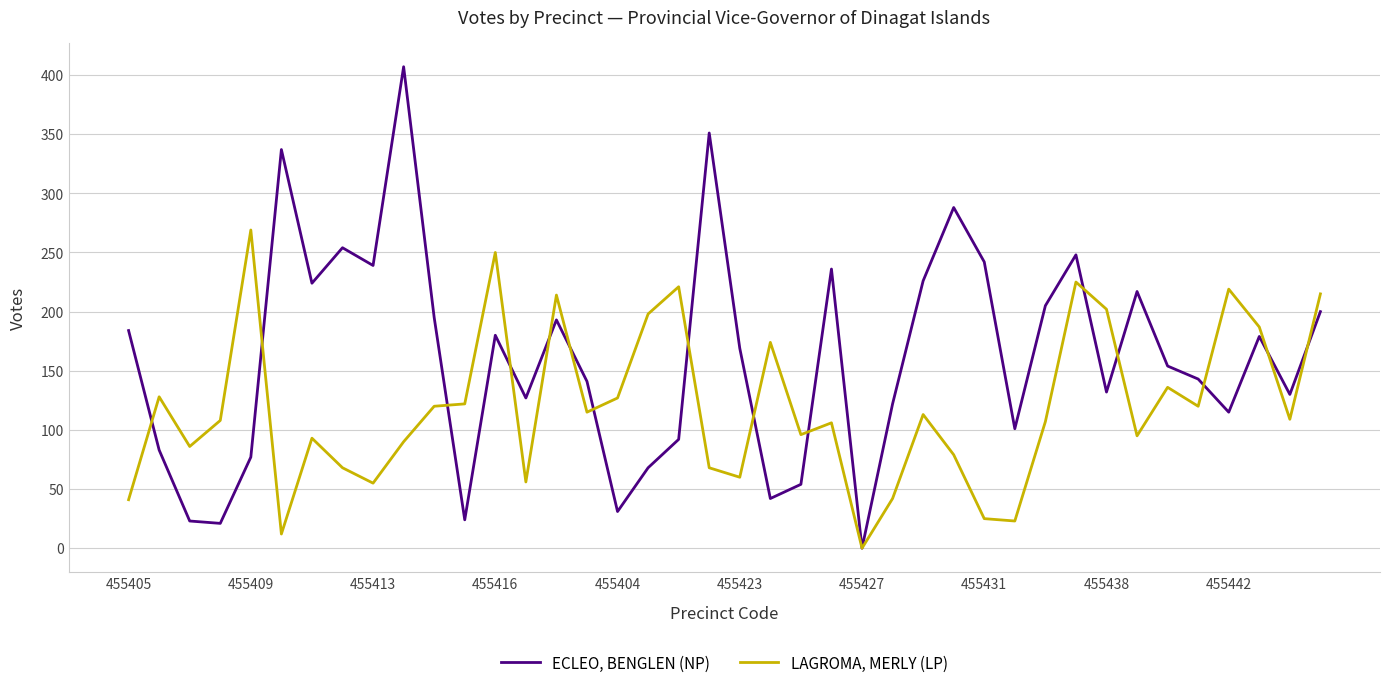

Which series has the widest spread of values?

ECLEO, BENGLEN (NP)